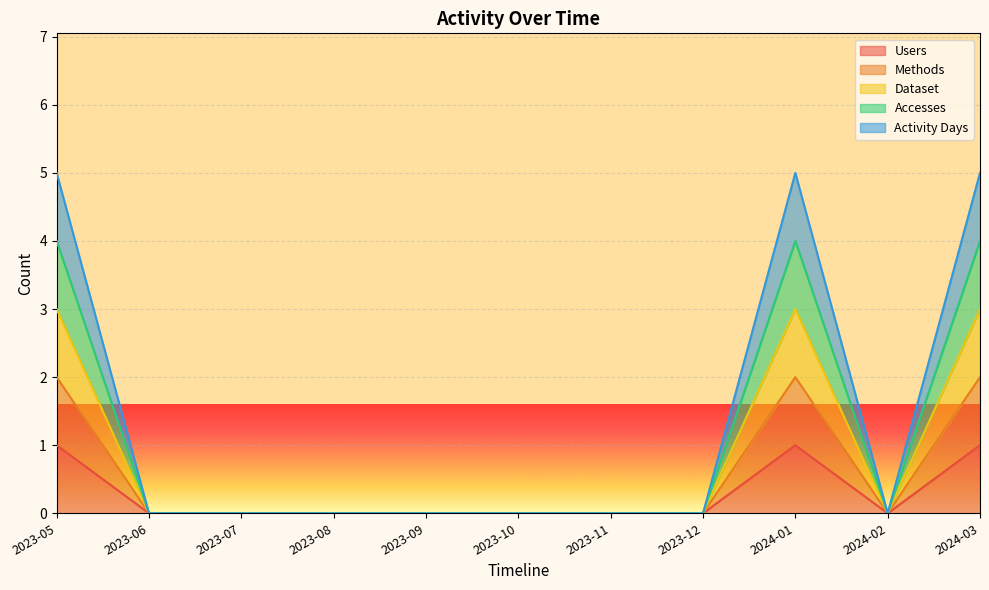

Where is Accesses nearest to the value 1?

2023-06